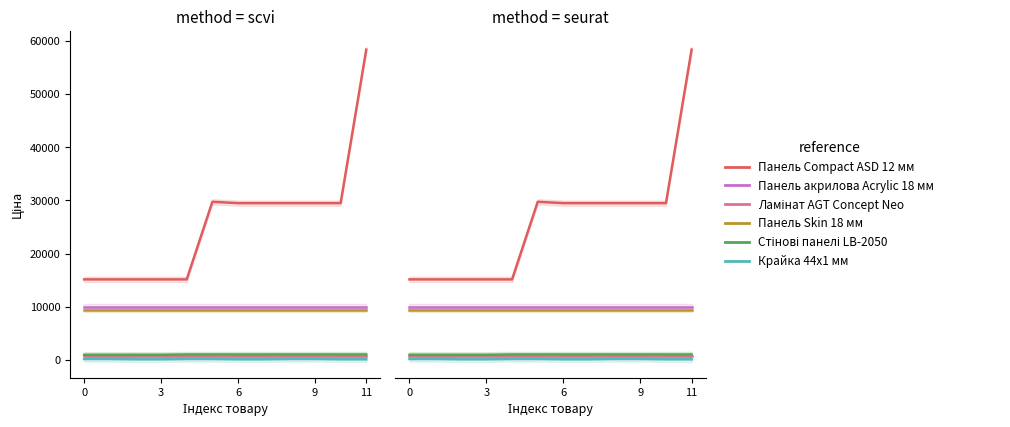

True or false: Панель Compact ASD 12 мм has more than 2 points higher than both neighbors.

False